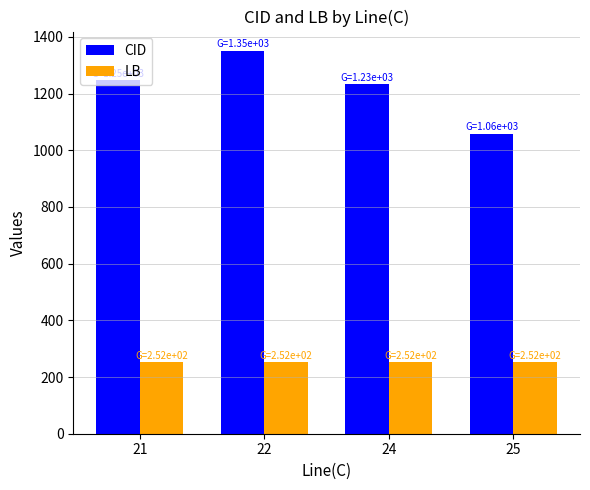

Reading left to right, list all the values displayed in this chart.

CID: 1246.5	1351.3	1234.0	1058.0
LB: 252.0	252.0	252.0	252.0